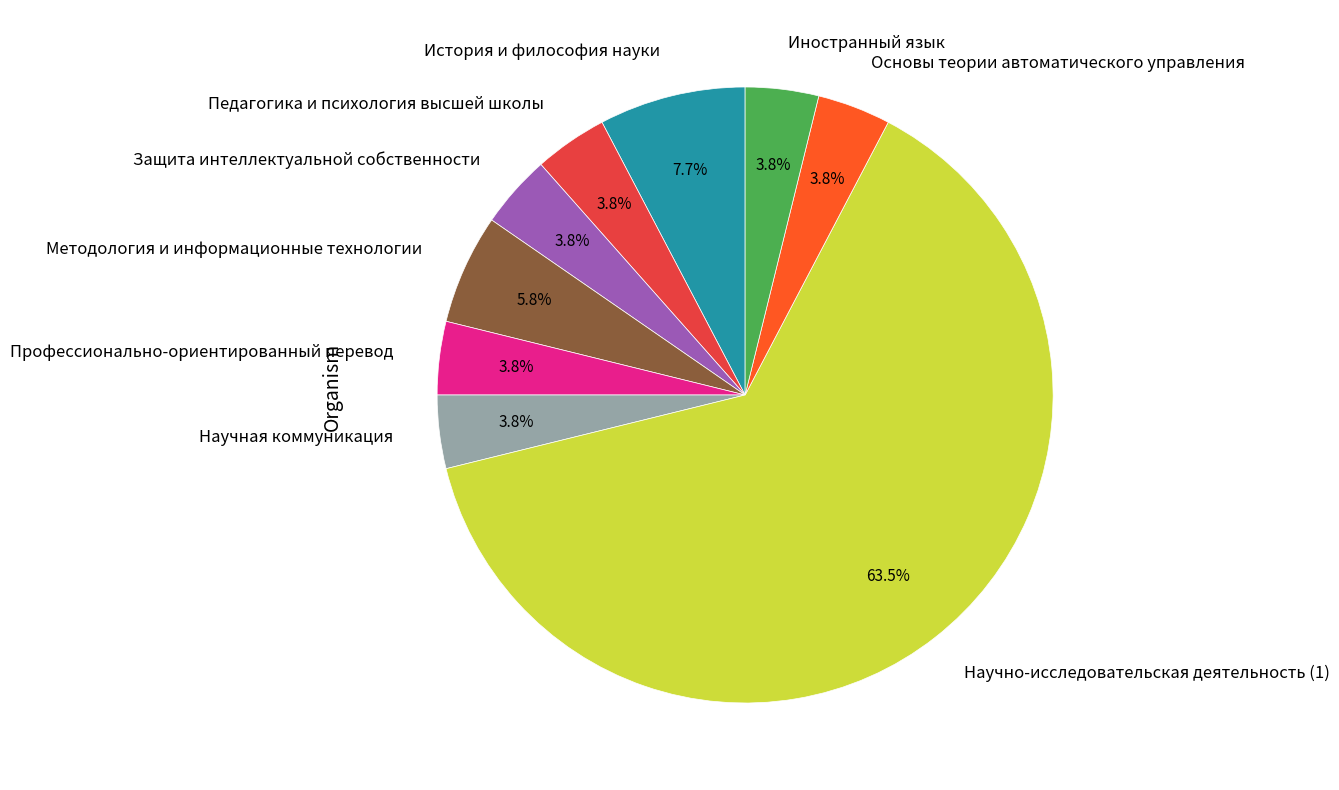

What percentage is the Профессионально-ориентированный перевод slice, to the nearest percent?

4%